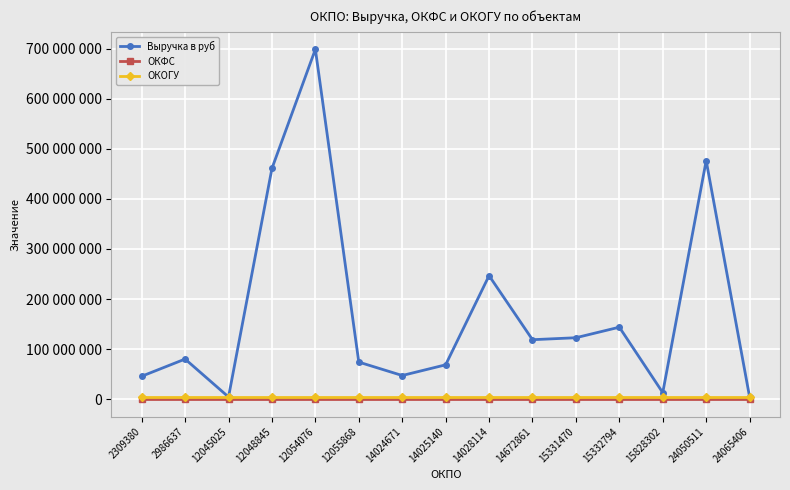

What are all the series names shown in the legend?

Выручка в руб, ОКФС, ОКОГУ